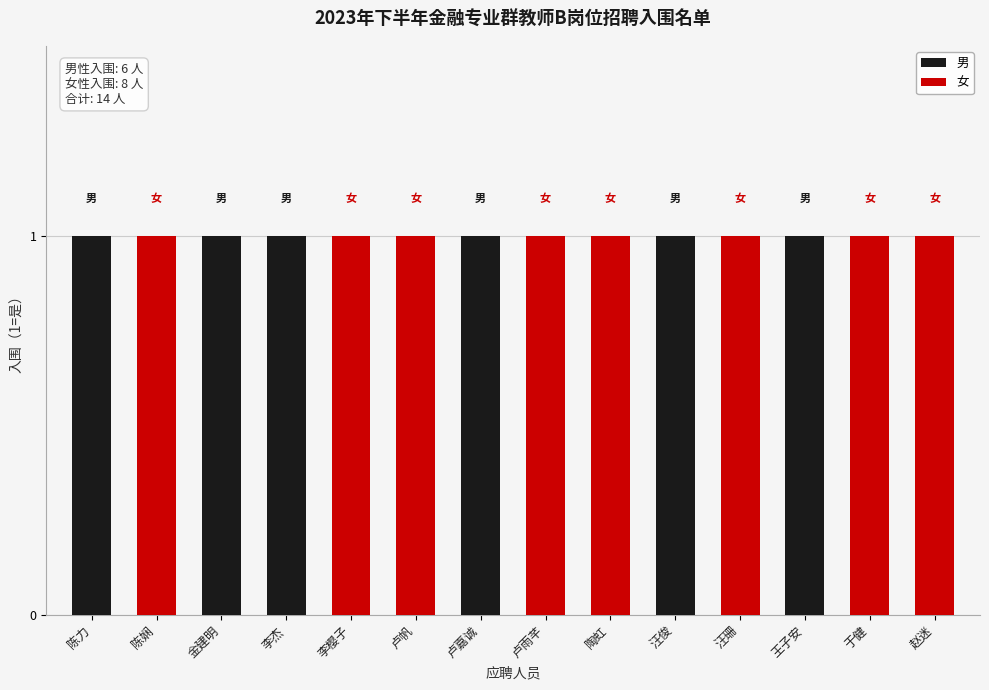

At 5, list the series in order from largest to smallest.

女, 男